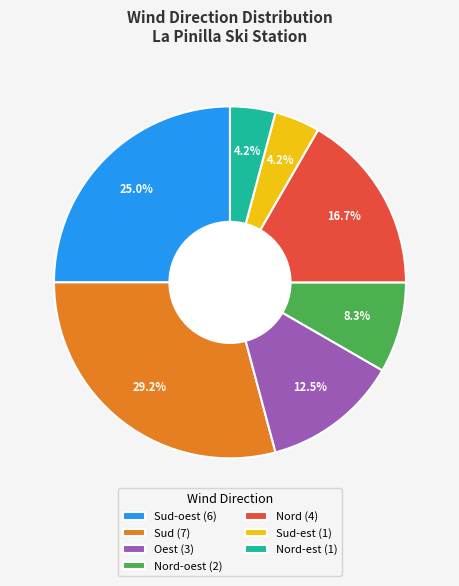

What is the largest slice in the pie chart?

Sud (7)